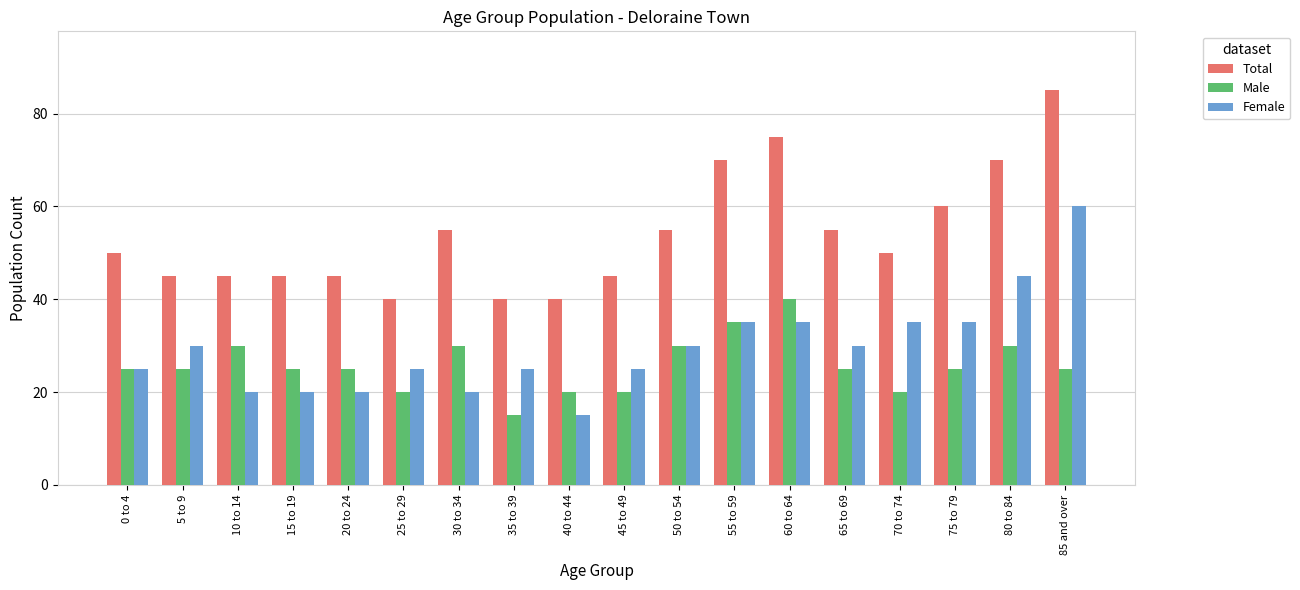

What is the total value across all series at 55 to 59?

140